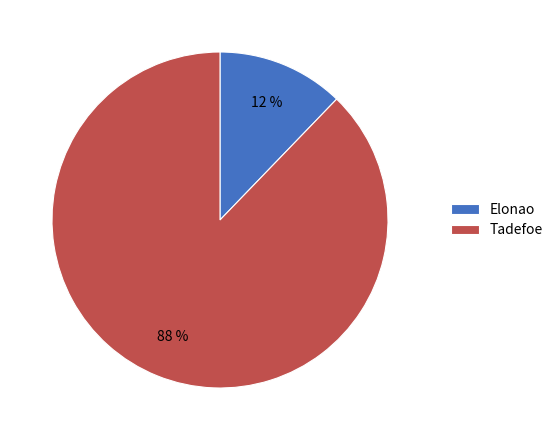

Is there any slice that represents more than half of the pie?

Yes